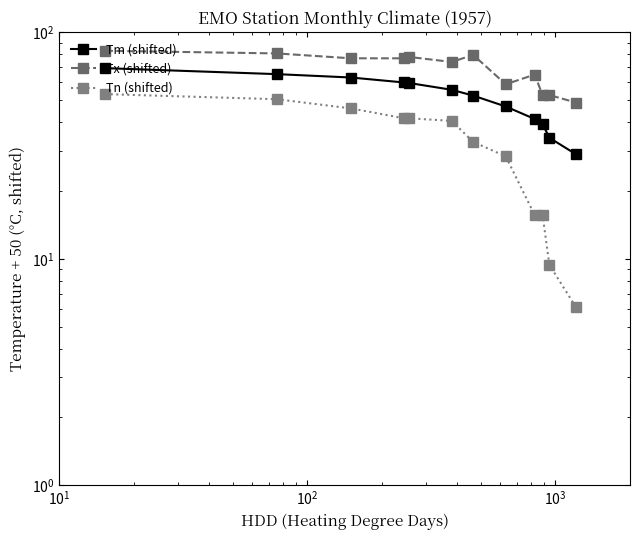

Rank the series by their maximum value, from lowest to highest.

Tn (shifted), Tm (shifted), Tx (shifted)